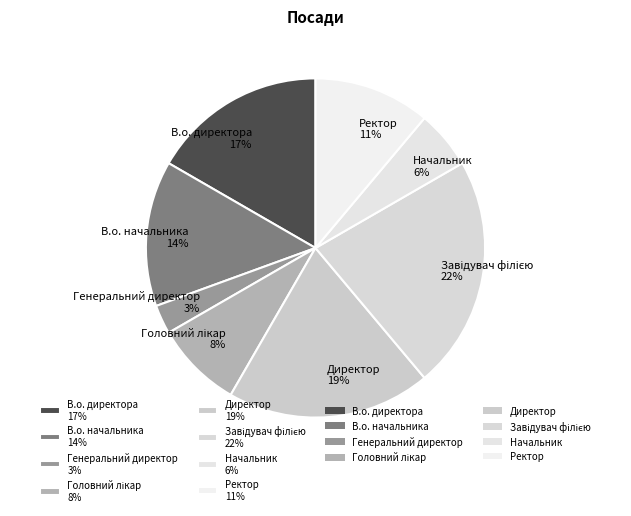

To the nearest percent, what is the average slice percentage?

12%